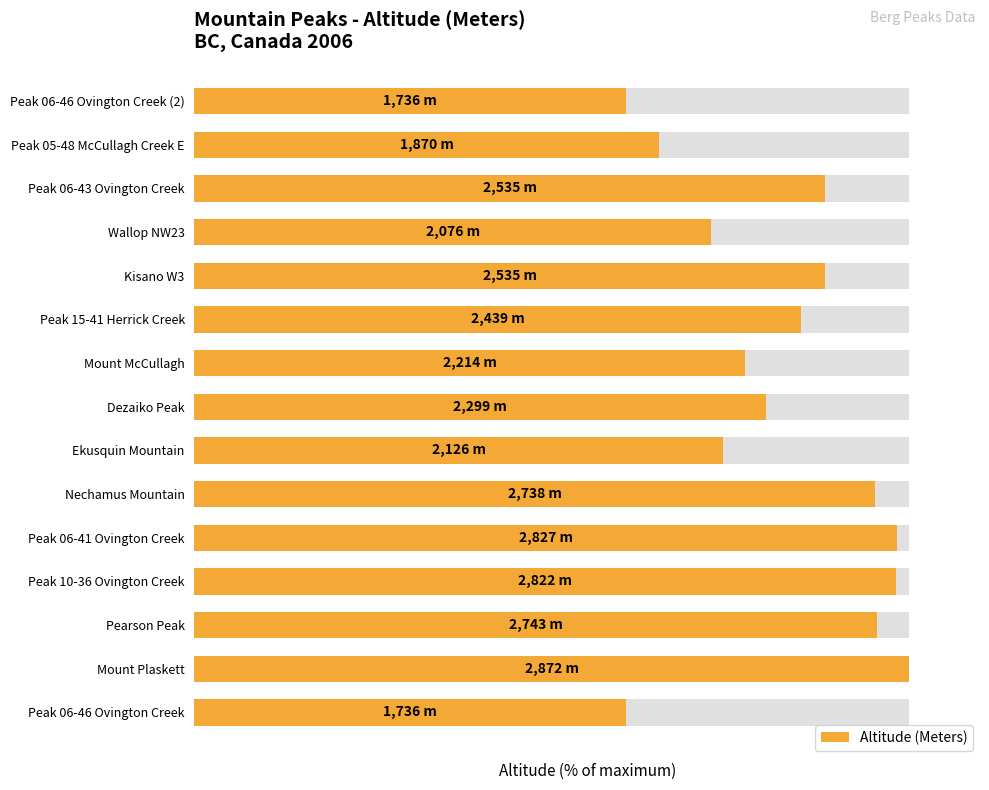

What is the difference between the maximum and second lowest values?

39.6